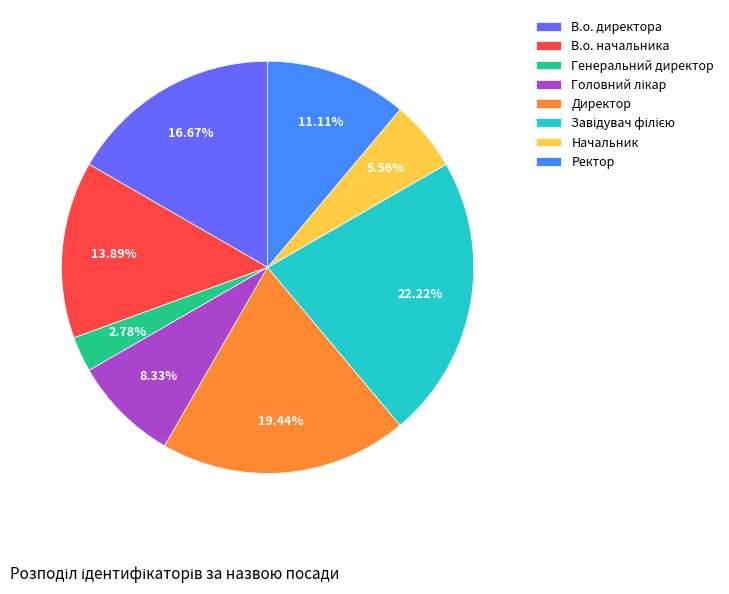

What percentage do Директор and Начальник together represent?

25.0%